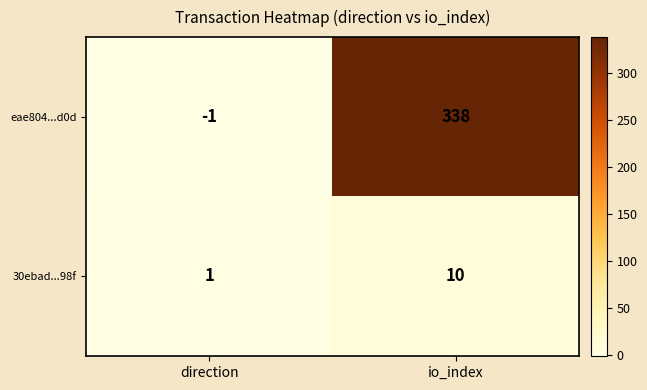

At which category does the chart reach its minimum across all series?

direction